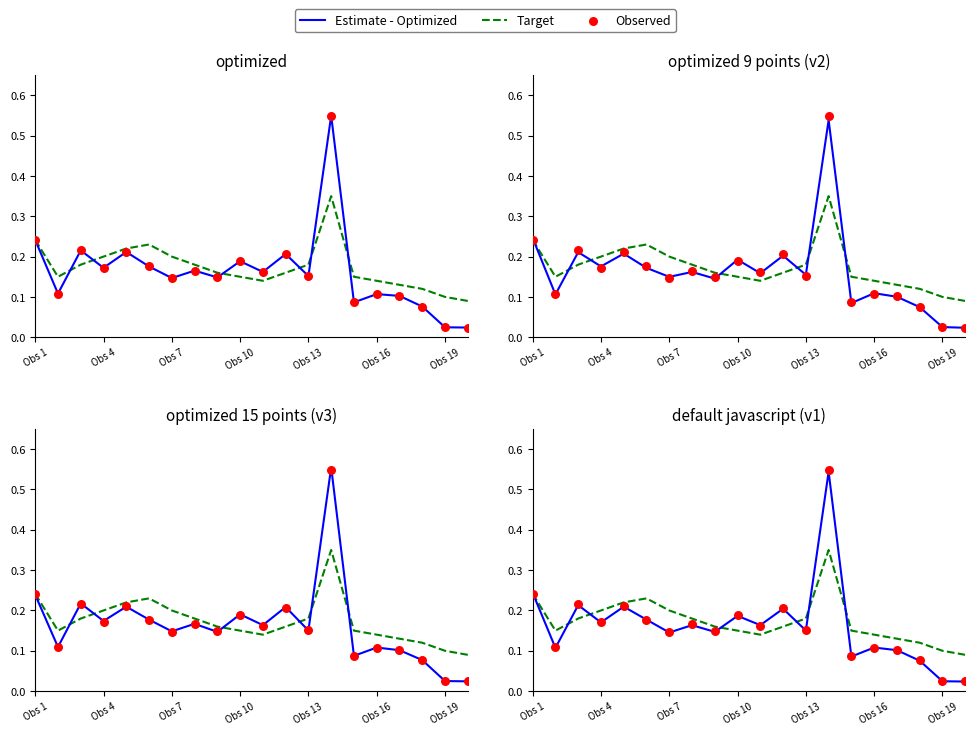

What are all the series names shown in the legend?

Estimate - Optimized, Target, Observed